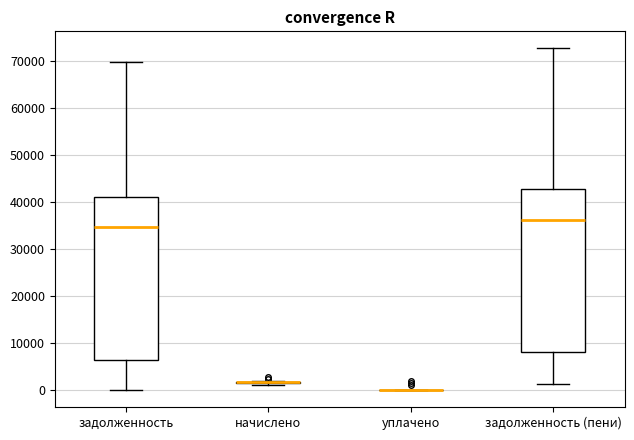

Reading left to right, transcribe this box plot: for each box, give where its median line is, the range the box spans, and where its two whiskers end, as read against the y-axis. The values are not printed on the chart, so give them approximately, as read against the axis.

задолженность: median 35000, box 6000 to 41000, whiskers 0 to 70000
начислено: box collapsed to a line at 2000, whiskers 1000 to 2000
уплачено: box collapsed to a line at 0, whiskers 0 to 0
задолженность (пени): median 36000, box 8000 to 43000, whiskers 1000 to 73000